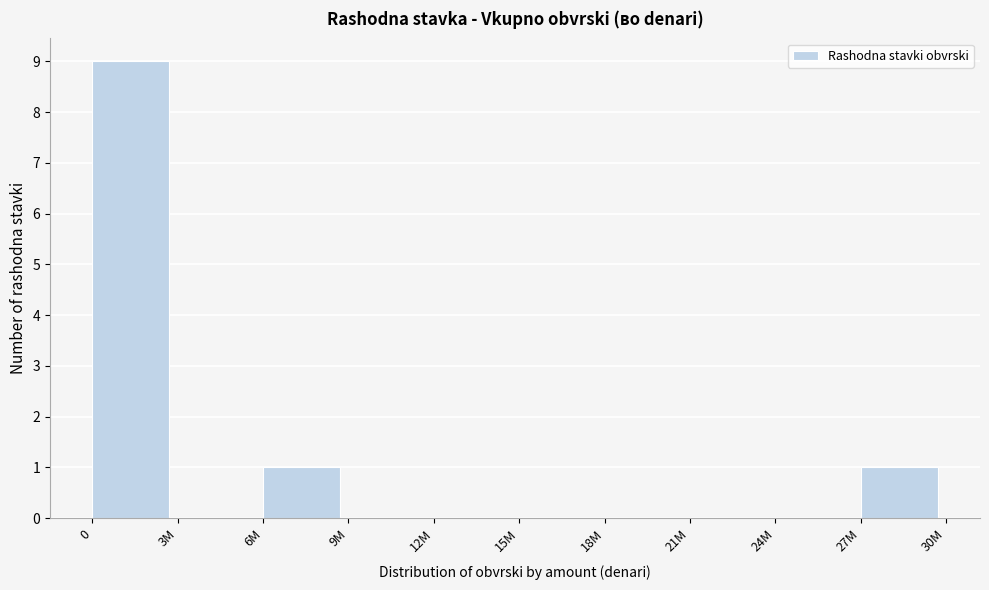

Reading left to right, what are all the values shown in this chart?

0=9	3M=0	6M=1	9M=0	12M=0	15M=0	18M=0	21M=0	24M=0	27M=1